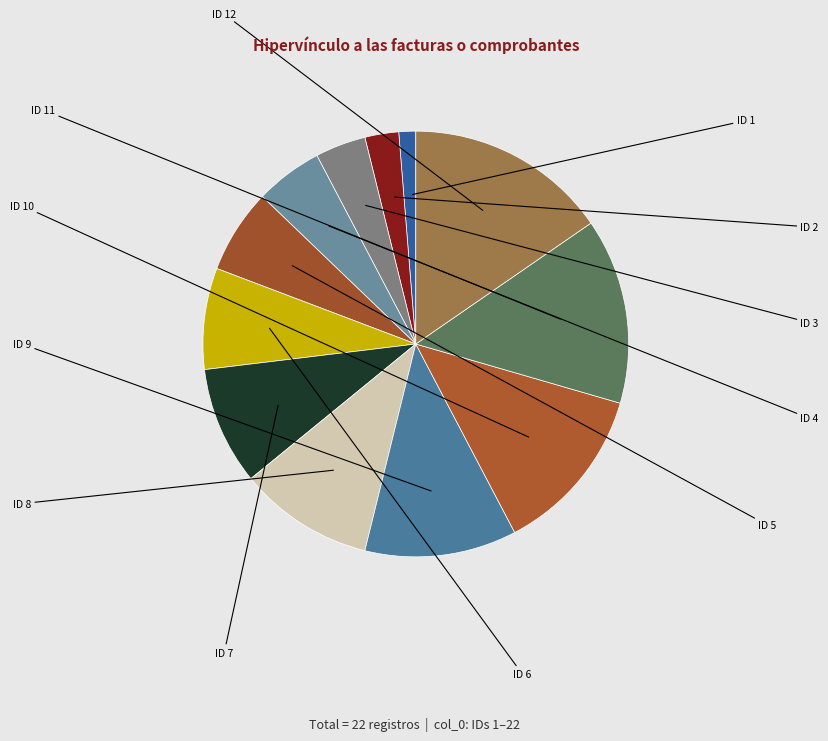

To the nearest percent, what portion does ID 12 represent?

15%